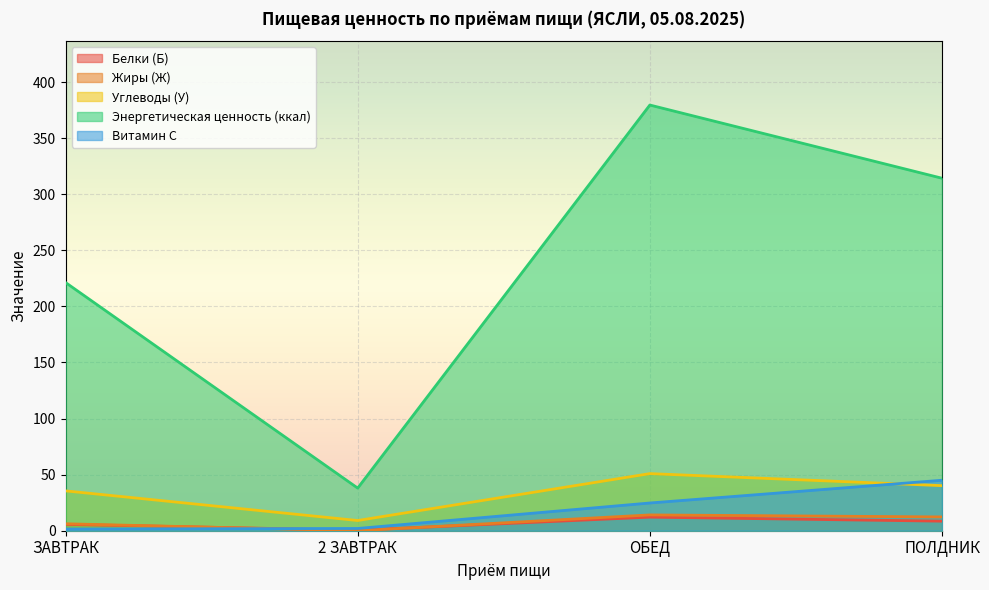

What is the sum of the Белки (Б) values at ЗАВТРАК and 2 ЗАВТРАК?

6.2